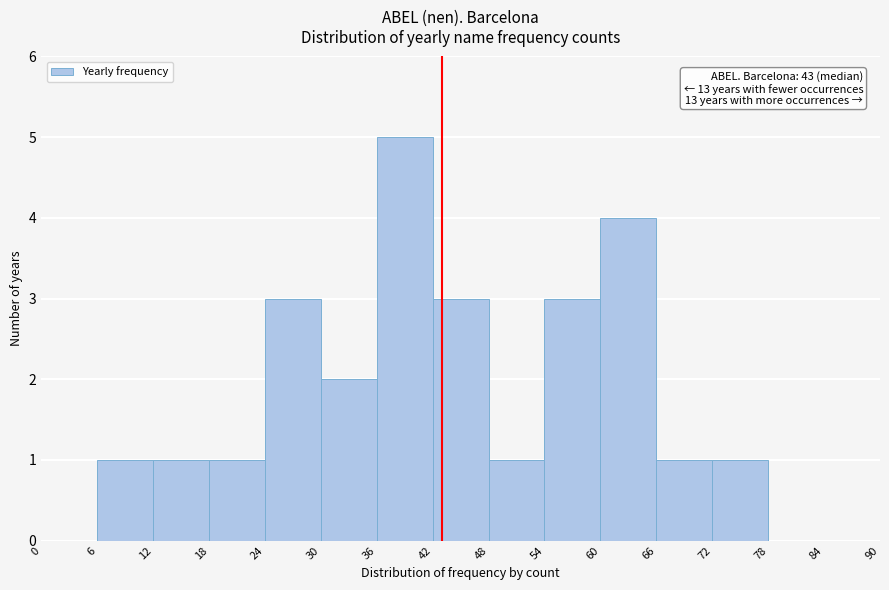

Over which range of the x-axis is the bar tallest?

36 to 42